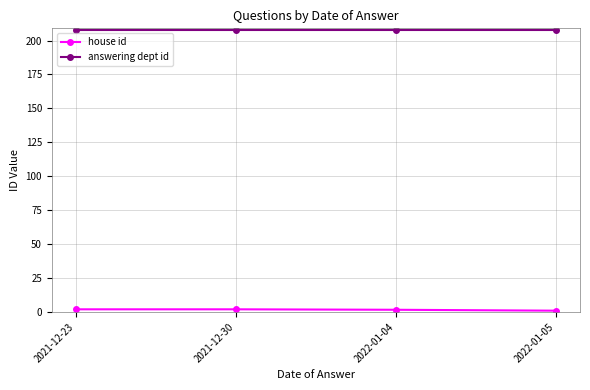

Does the chart have visible grid lines?

Yes